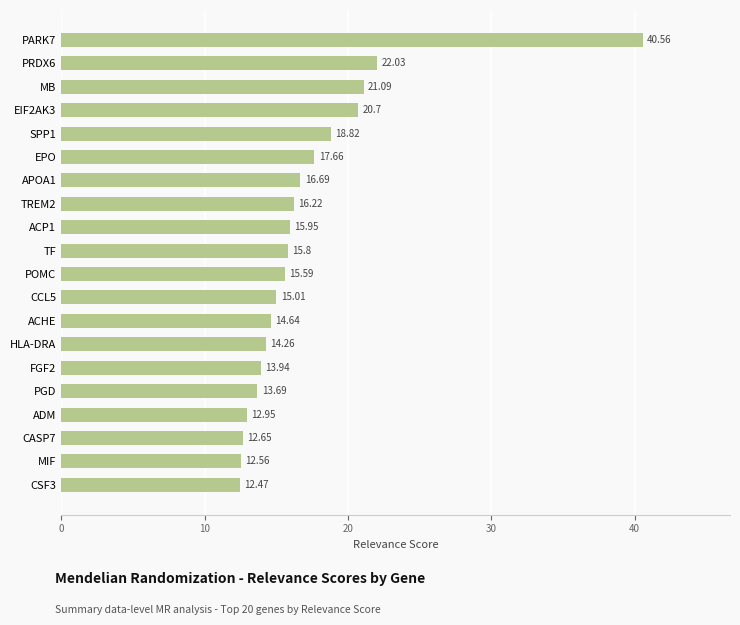

Where is the data nearest to the value 26?

PRDX6